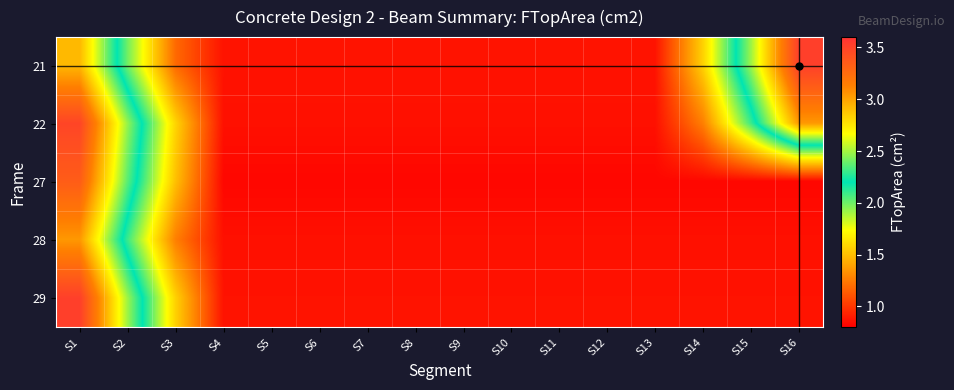

Reading left to right, what are all the values shown in this chart?

21: S1=2.9	S2=2.0	S3=1.2	S4=0.9	S5=0.9	S6=0.9	S7=0.9	S8=0.9	S9=0.9	S10=0.9	S11=0.9	S12=0.9	S13=0.9	S14=1.6	S15=2.5	S16=3.5
22: S1=3.5	S2=2.5	S3=1.6	S4=0.9	S5=0.9	S6=0.9	S7=0.9	S8=0.9	S9=0.9	S10=0.9	S11=0.9	S12=0.9	S13=0.9	S14=1.3	S15=2.1	S16=3.0
27: S1=3.3	S2=2.4	S3=1.5	S4=0.8	S5=0.8	S6=0.8	S7=0.8	S8=0.8	S9=0.8	S10=0.8	S11=0.8	S12=0.8	S13=0.8	S14=0.8	S15=0.8	S16=0.8
28: S1=3.0	S2=2.1	S3=1.3	S4=0.9	S5=0.9	S6=0.9	S7=0.9	S8=0.9	S9=0.9	S10=0.9	S11=0.9	S12=0.9	S13=0.9	S14=0.9	S15=0.9	S16=0.9
29: S1=3.5	S2=2.5	S3=1.6	S4=0.9	S5=0.9	S6=0.9	S7=0.9	S8=0.9	S9=0.9	S10=0.9	S11=0.9	S12=0.9	S13=0.9	S14=0.9	S15=0.9	S16=0.9